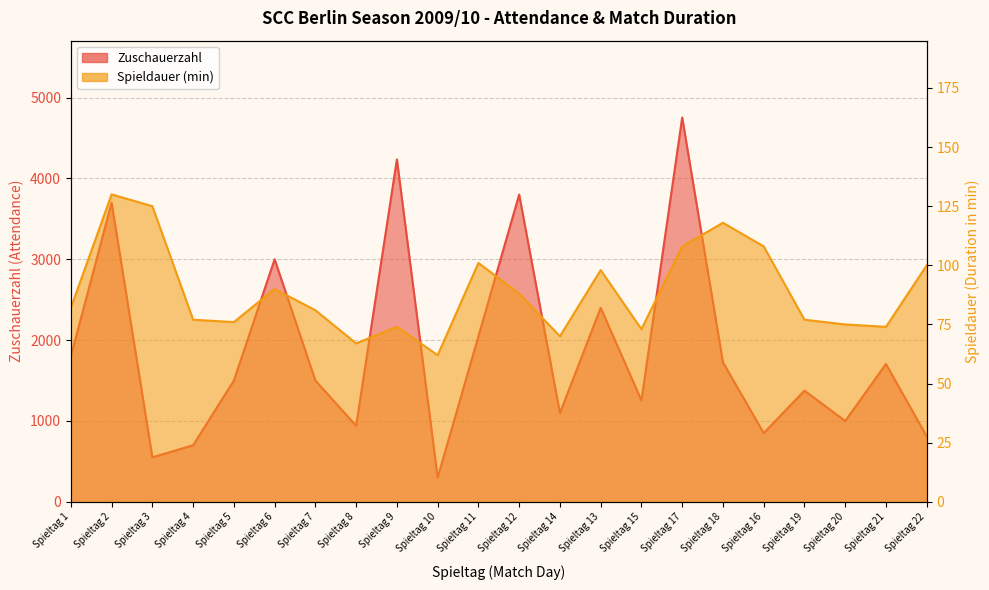

Is the value of Zuschauerzahl at Spieltag 14 greater than the value of Spieldauer at Spieltag 20?

Yes